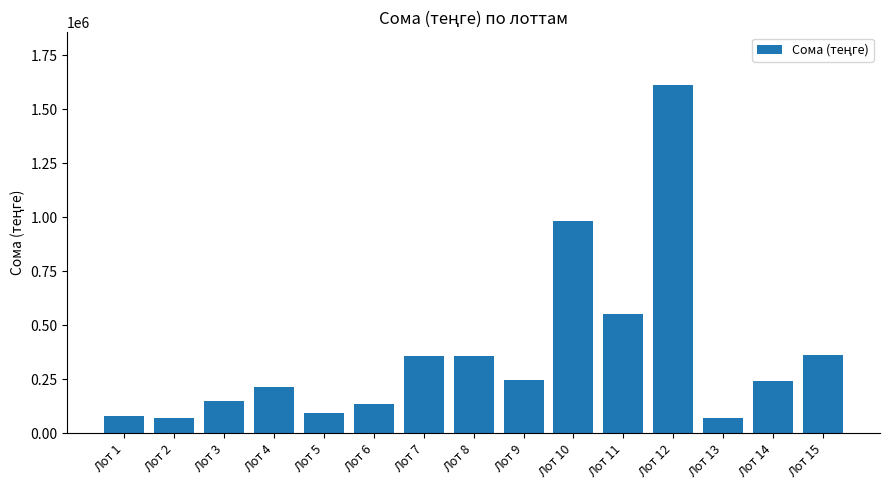

Which label corresponds to the largest value in the chart?

Лот 12